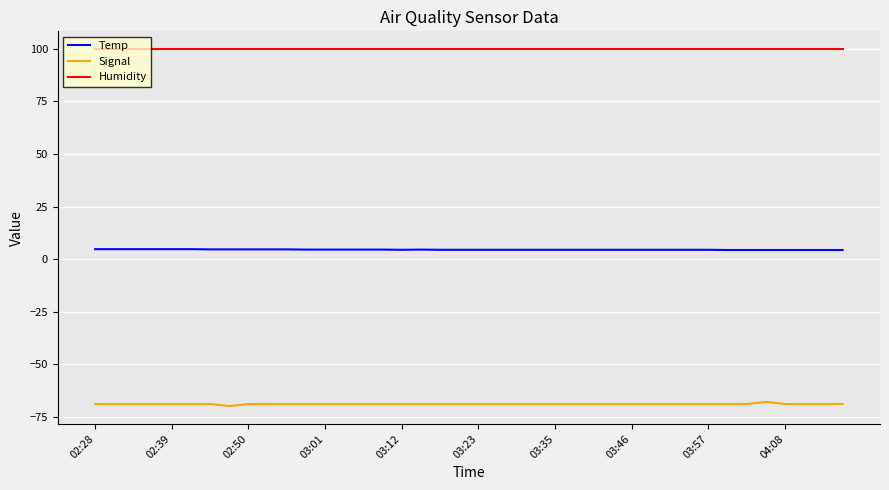

How many categories are shown in the chart?

40